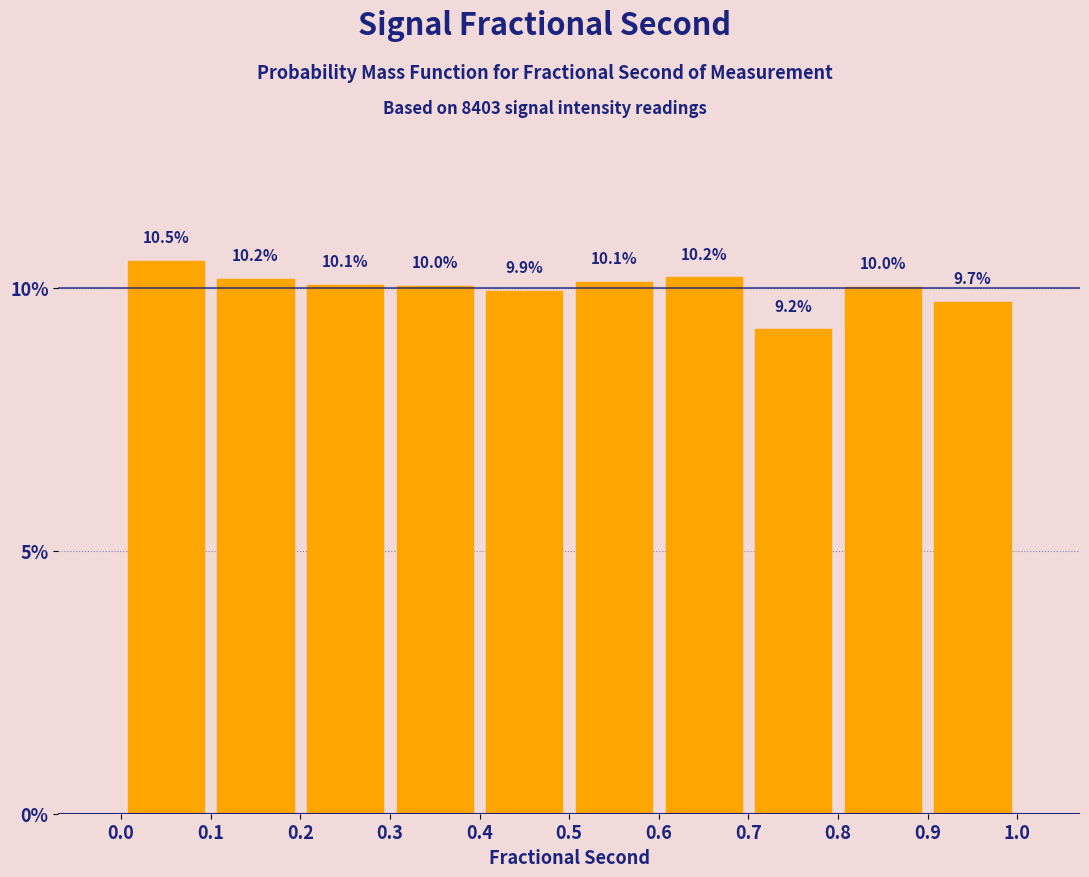

What is the height of the bar covering 0.1 to 0.2 on the x-axis?

10.2